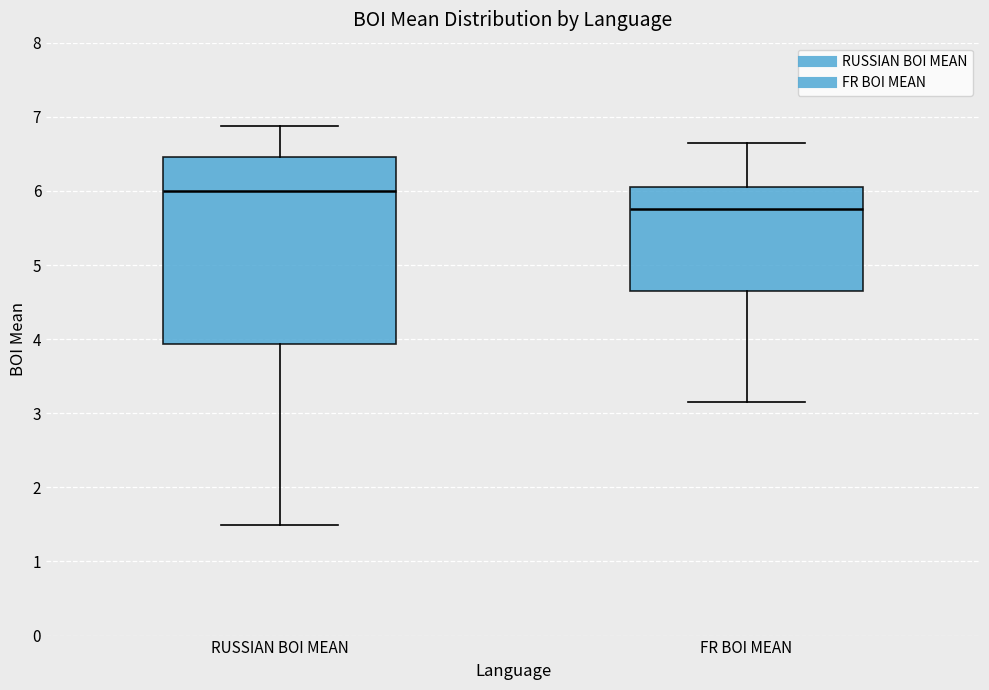

Which box has the highest median line?

RUSSIAN BOI MEAN